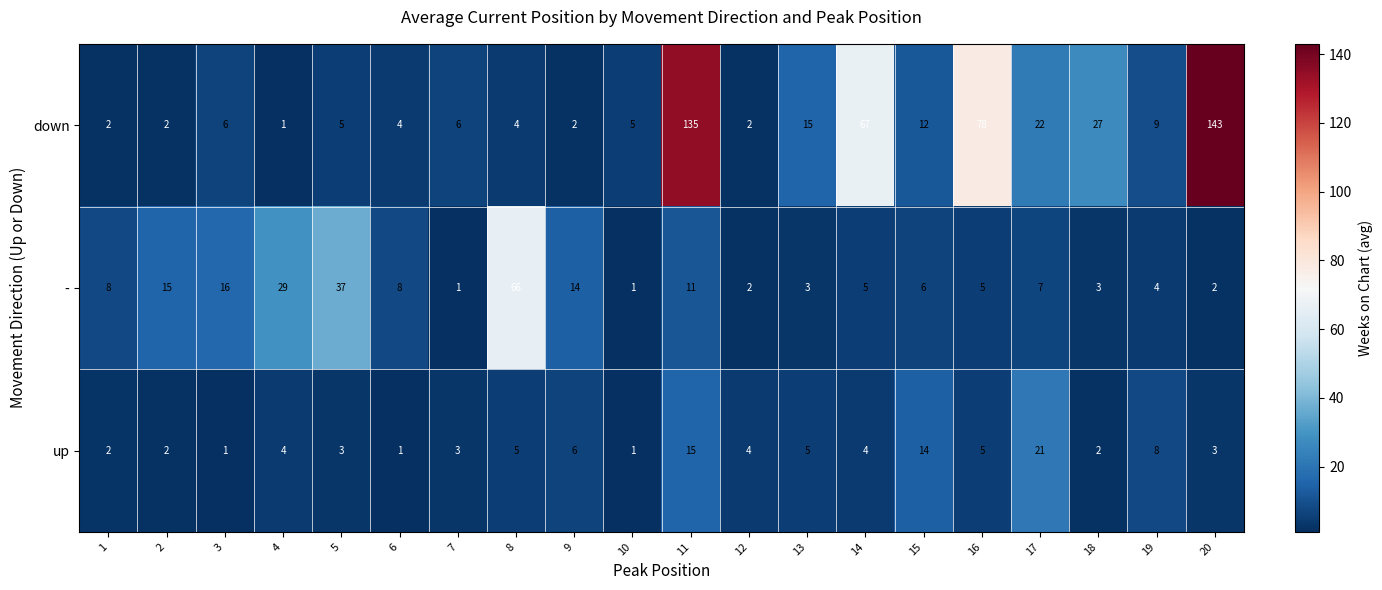

What is the difference between the highest and lowest values at 9?

12